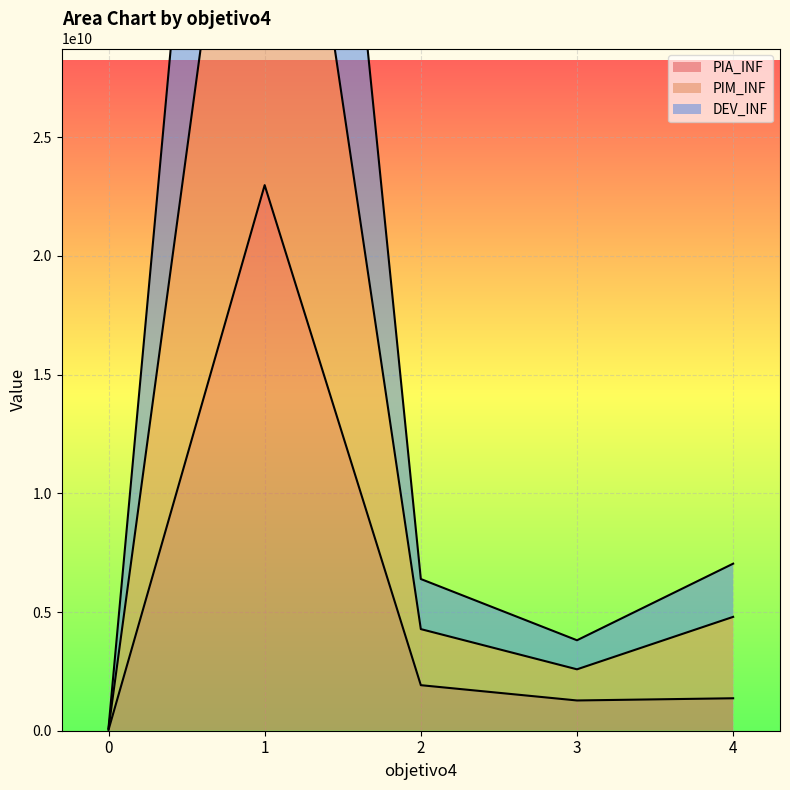

Which series has the largest total across all categories?

DEV_INF